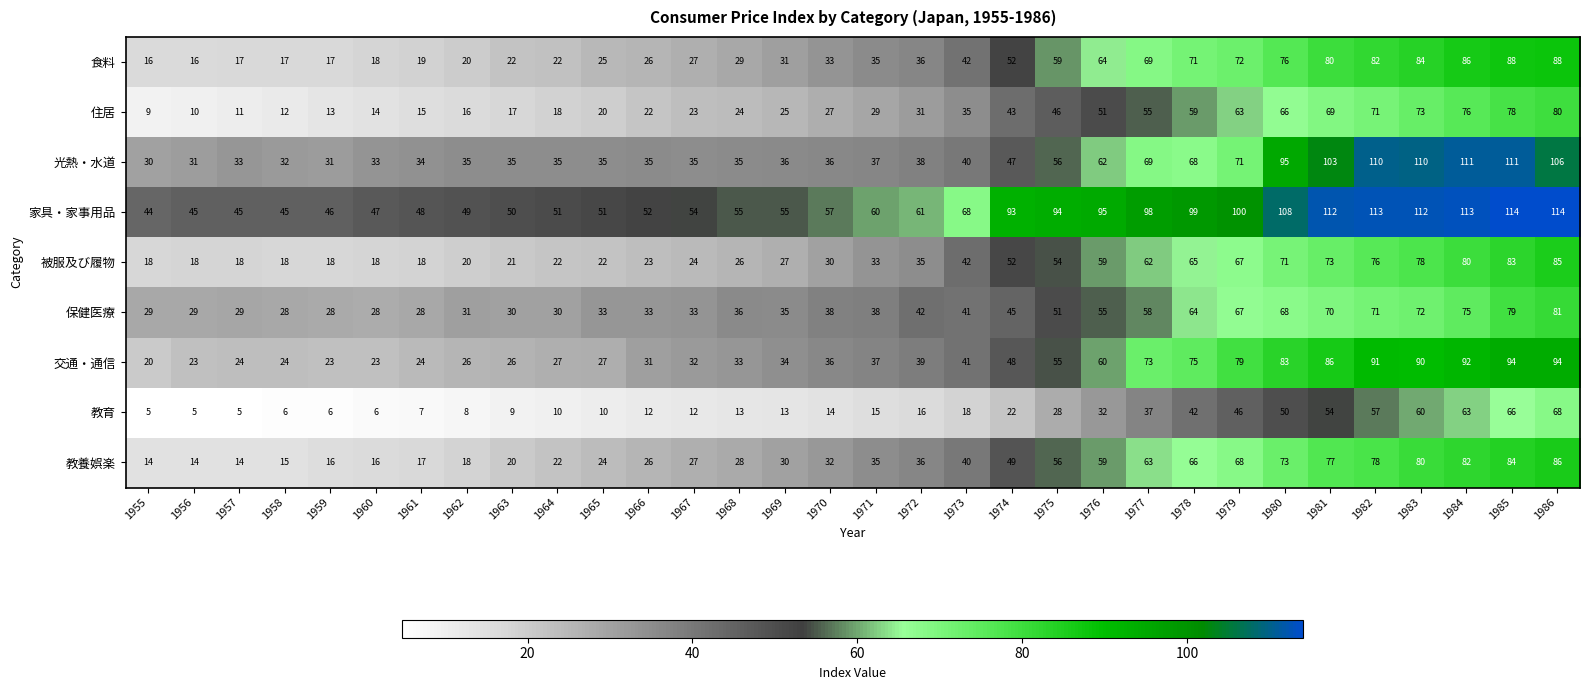

What is the difference between the maximum and minimum values in the 家具・家事用品 series?

70